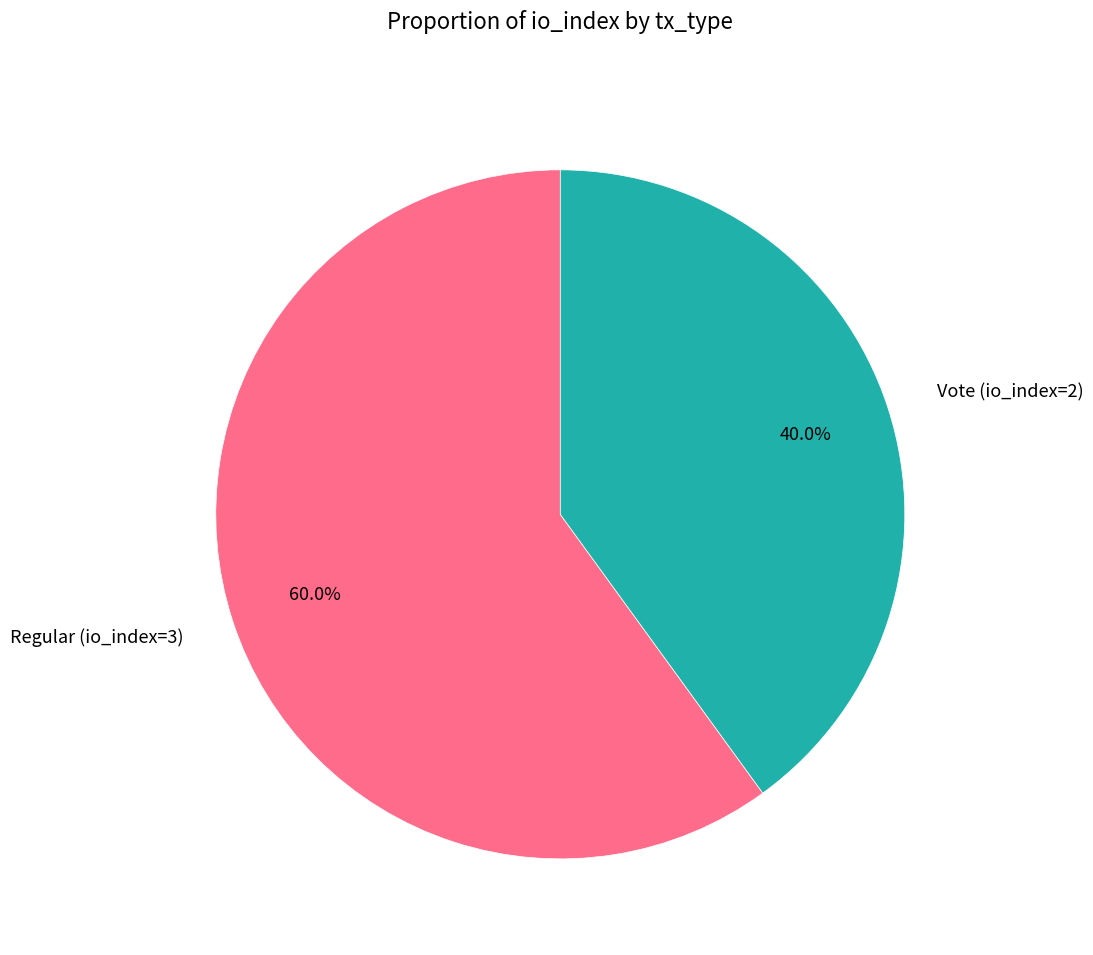

To the nearest percent, what portion does Vote (io_index=2) represent?

40%